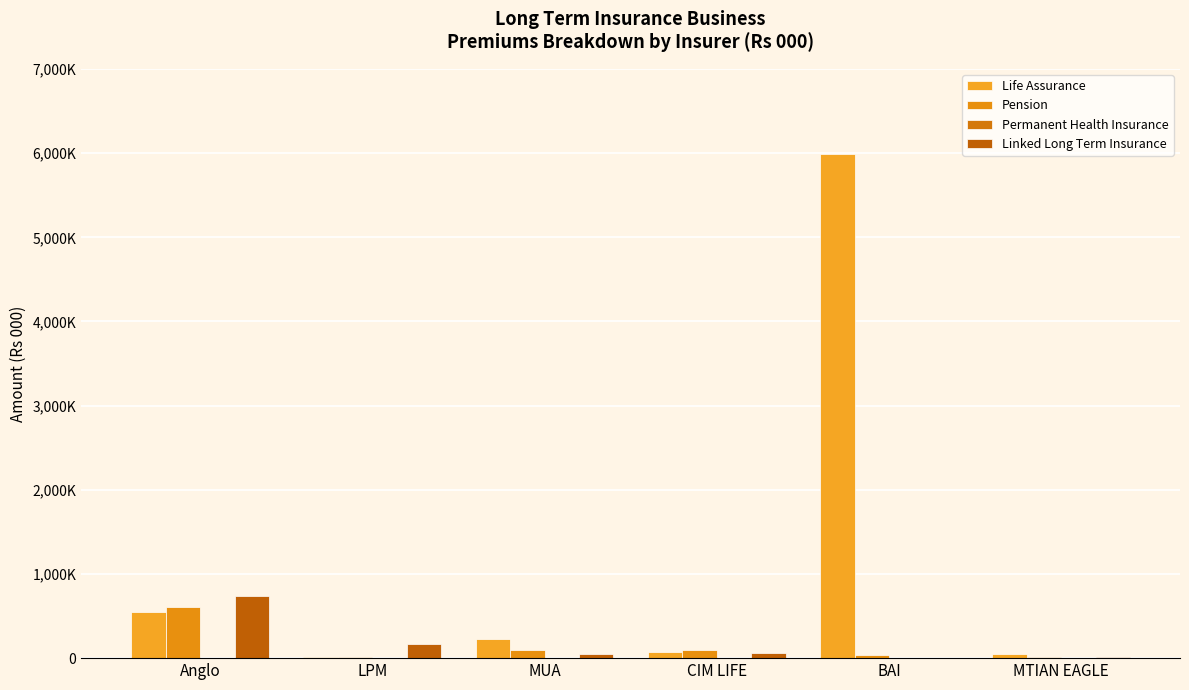

Between MUA and Anglo, which is larger?

Anglo